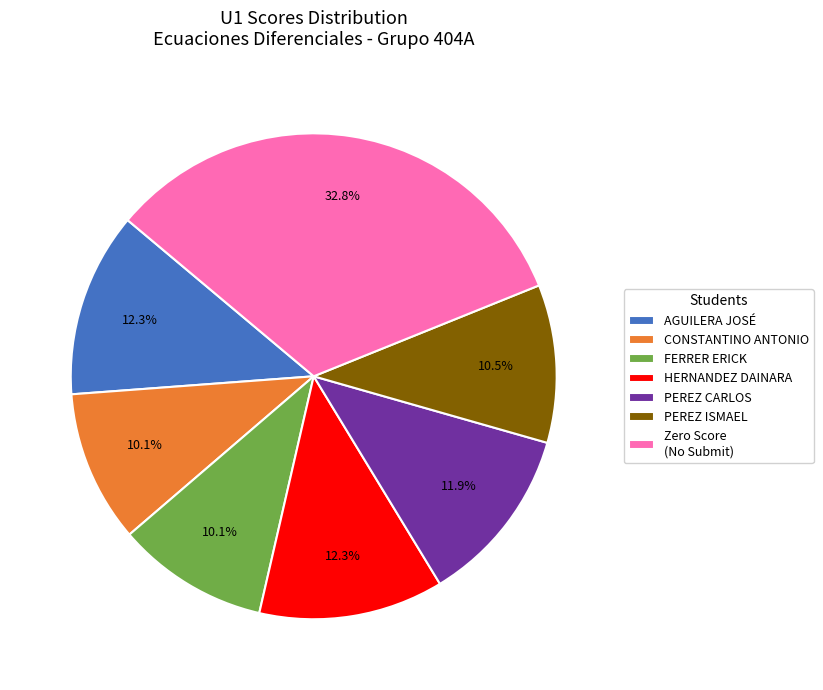

What is the total percentage of PEREZ ISMAEL and PEREZ CARLOS?

22.4%